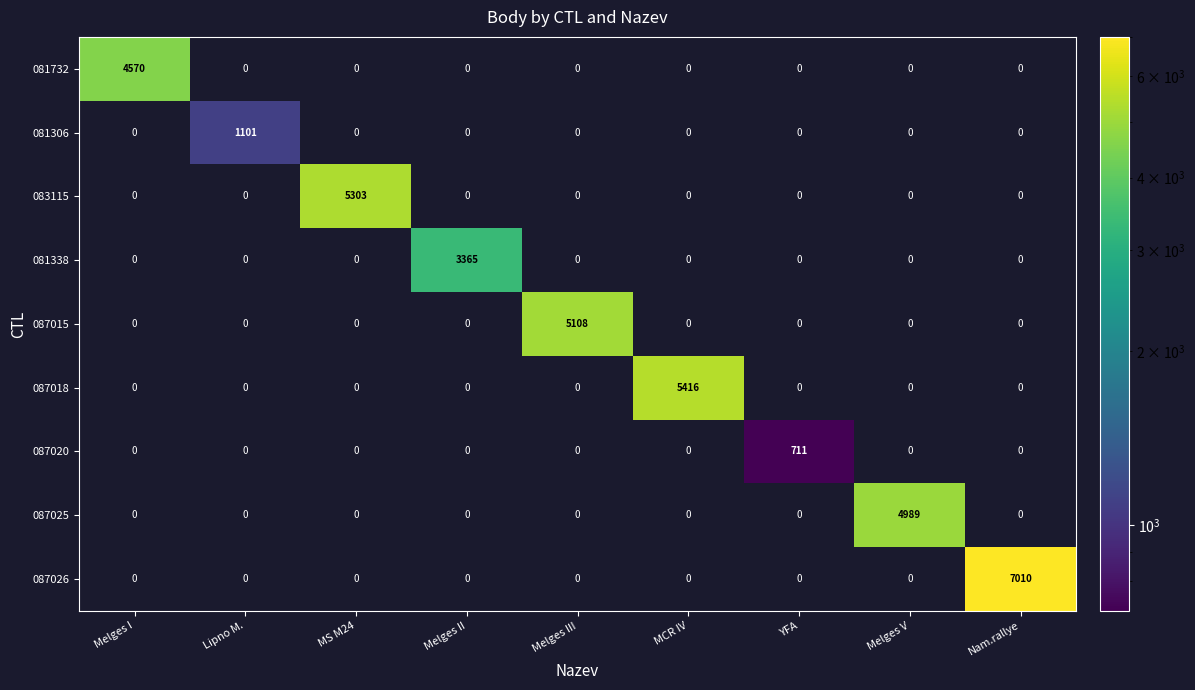

Which series changed the most between Melges I and Melges II?

081732